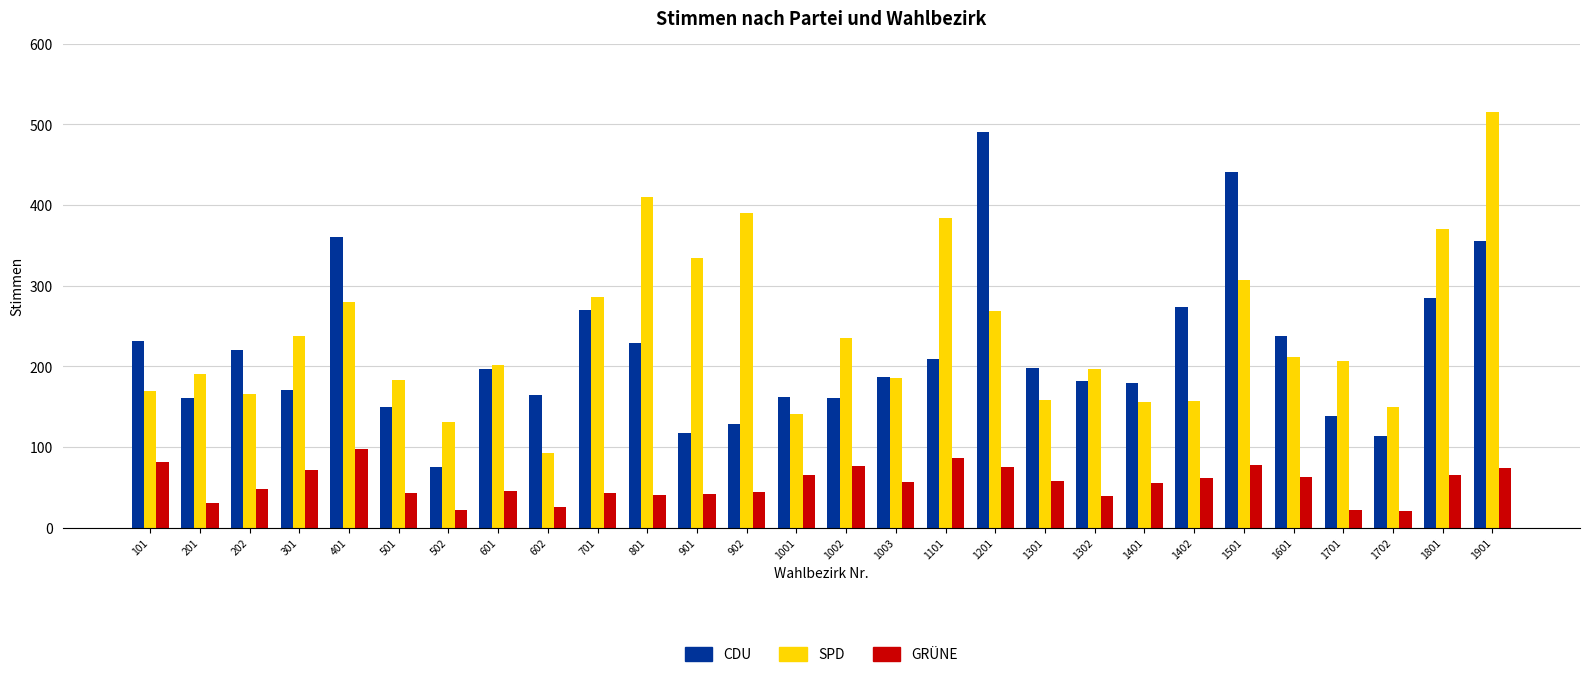

What is the smallest value displayed?

20